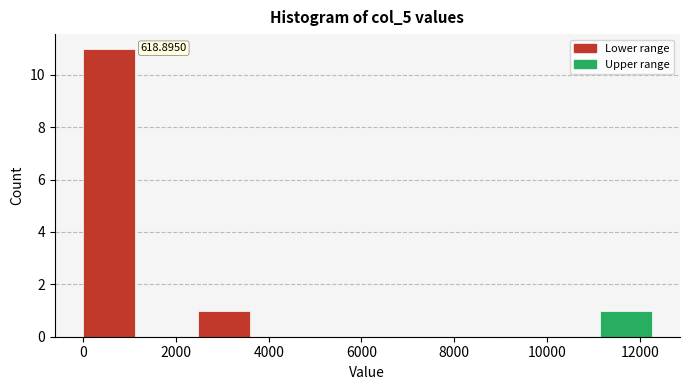

Which range on the x-axis has the tallest bar?

0 to 1200